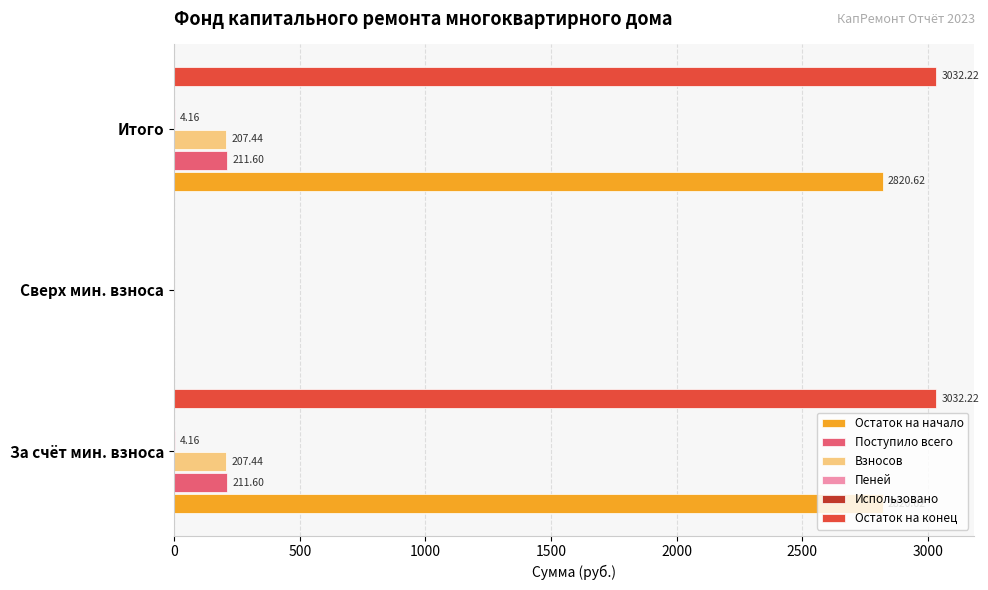

Which series has the largest total across all categories?

Остаток на конец